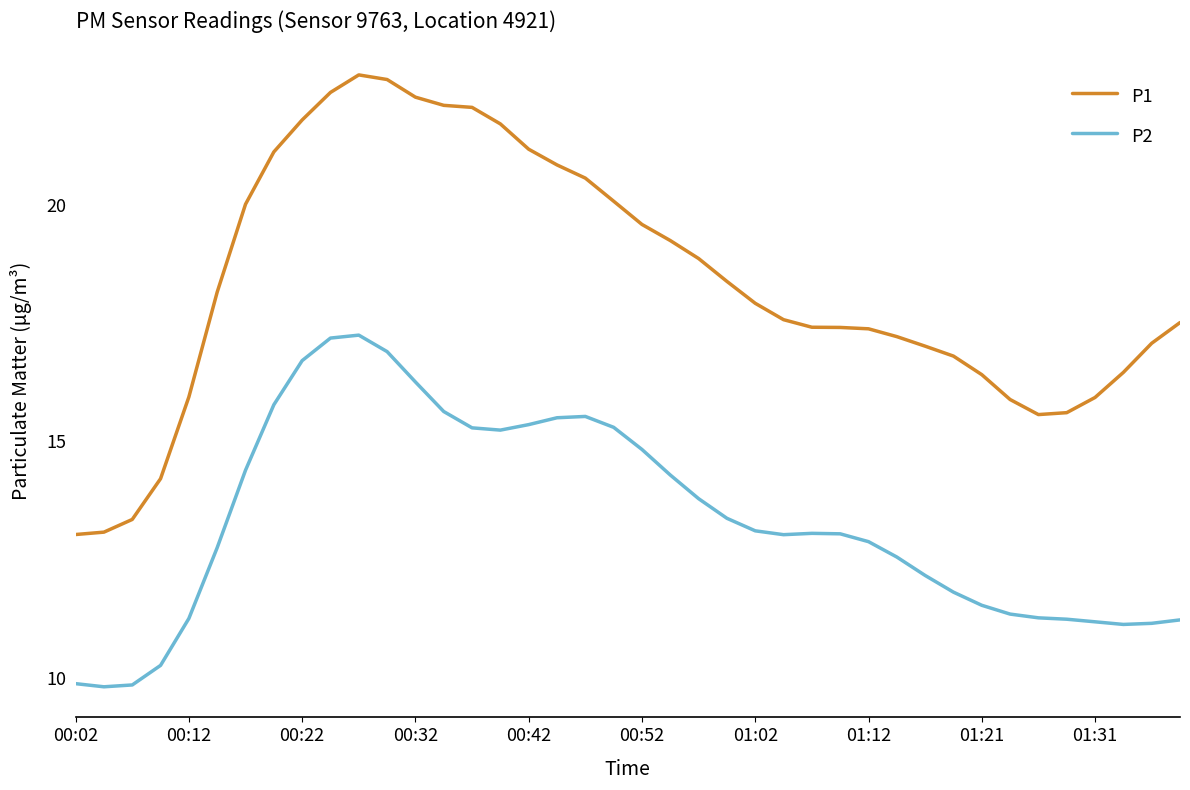

What is the difference between the maximum and minimum values in the P1 series?

9.7